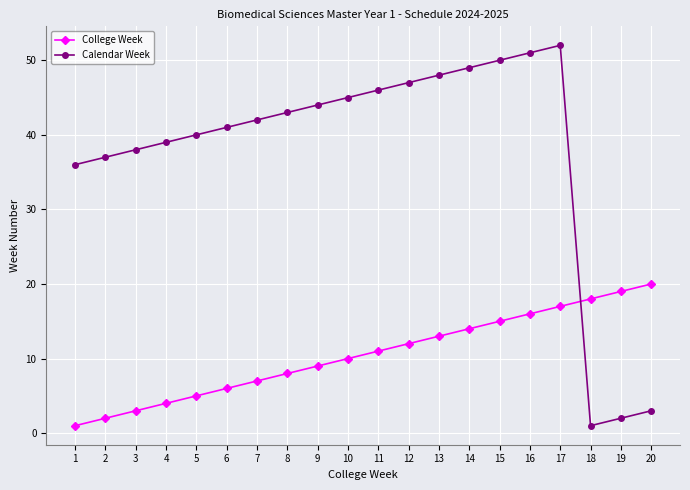

Reading left to right, extract all data points from this chart.

College Week: 1	2	3	4	5	6	7	8	9	10	11	12	13	14	15	16	17	18	19	20
Calendar Week: 36	37	38	39	40	41	42	43	44	45	46	47	48	49	50	51	52	1	2	3